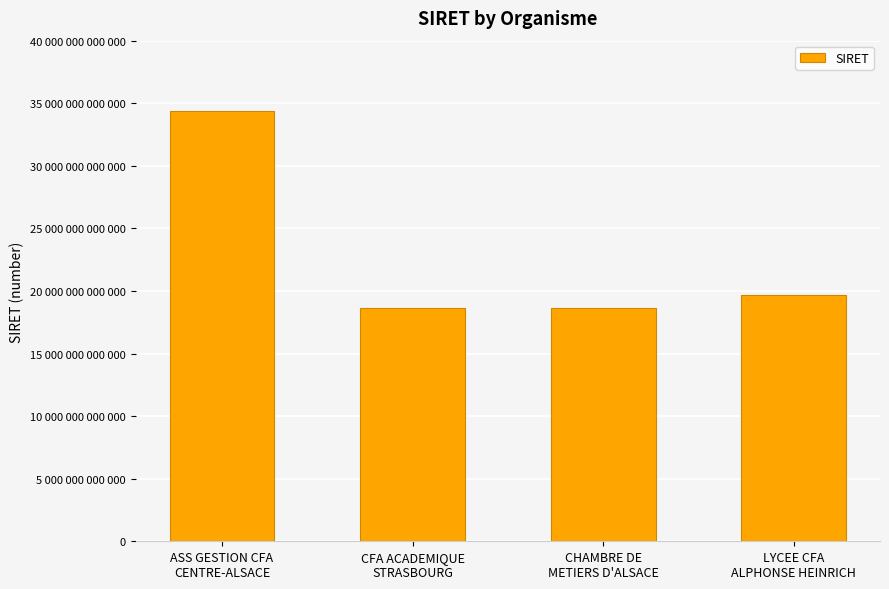

What is the difference between the maximum and second lowest values?

15724883699968